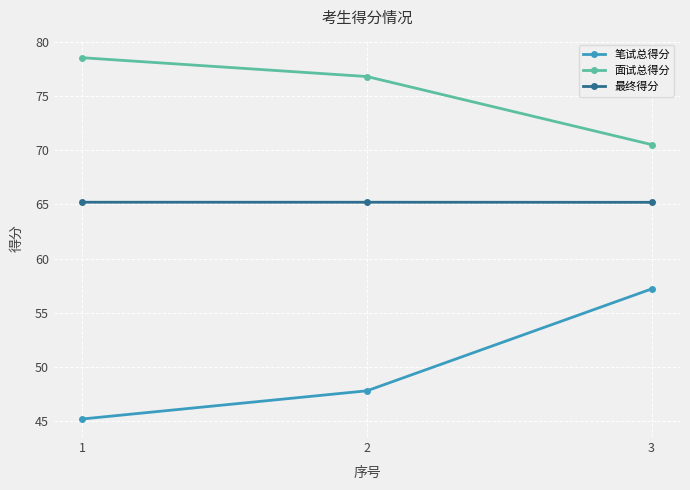

The 最终得分 series shows 65.2 at 3. True or false?

True